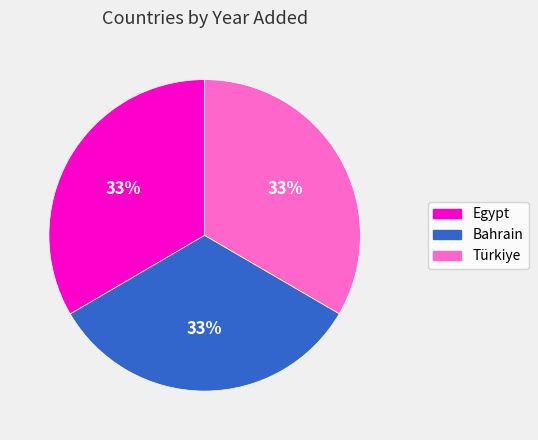

Does Bahrain account for over 50% of the chart?

No